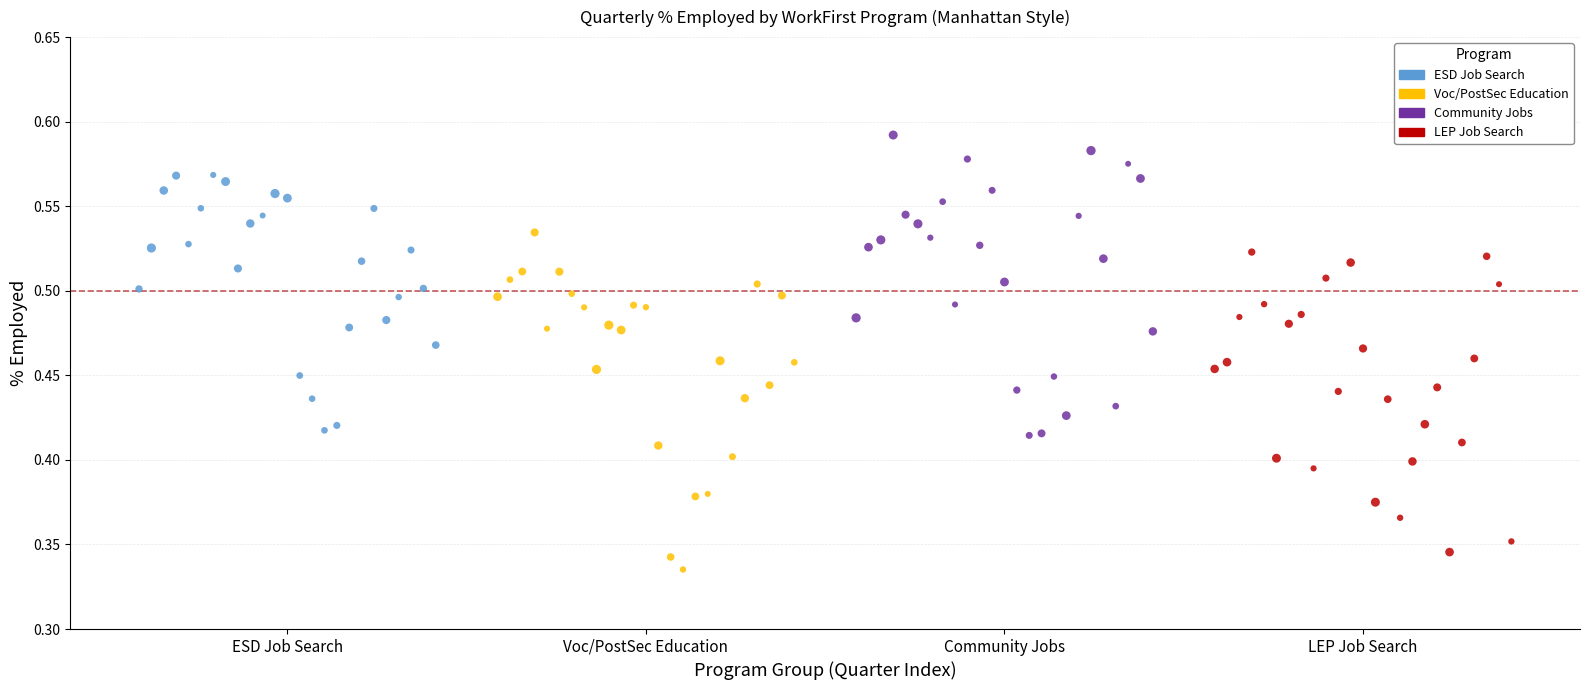

Which series contains the highest Y value?

Community Jobs